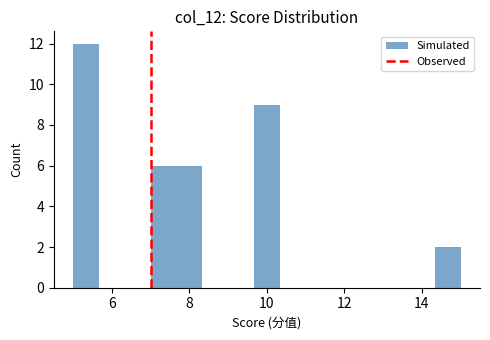

Read against the x-axis, roughly where is the centre of the tallest bar?

5.4